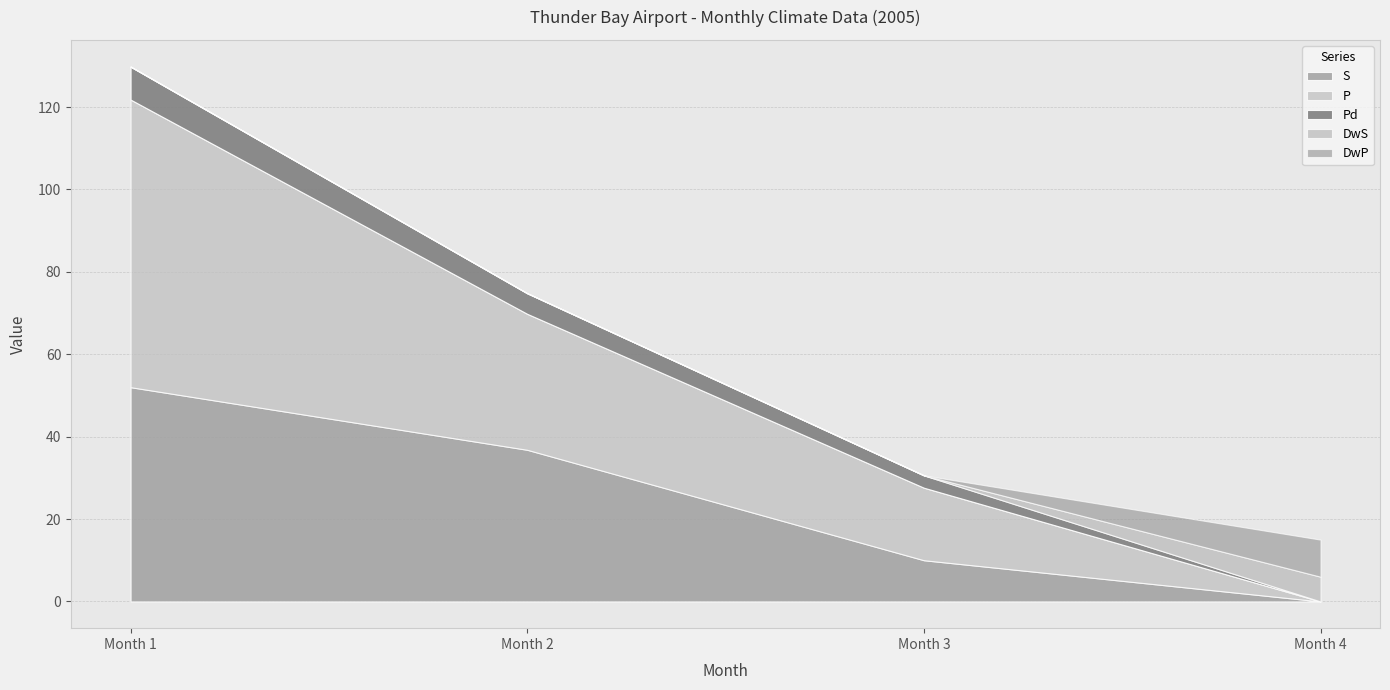

Is it true that Pd equals 8.0 at Month 1?

True